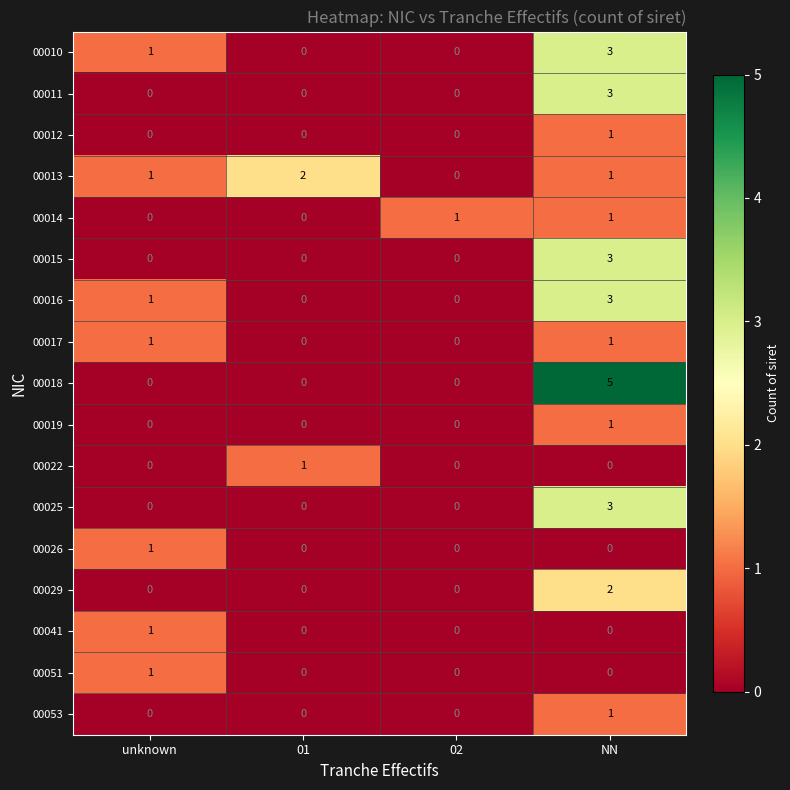

Between 01 and 02, which series saw the biggest shift?

00013